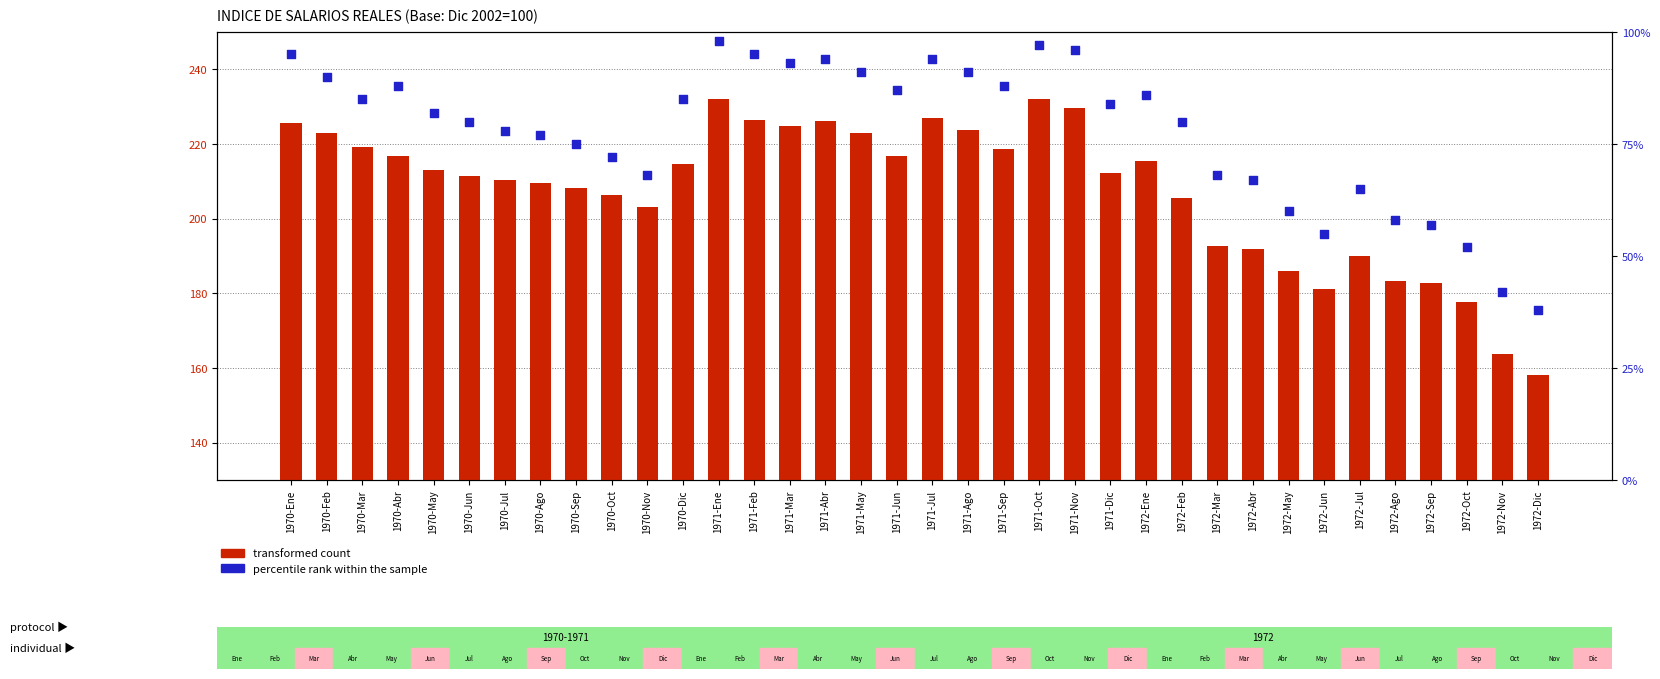

What are all the series names shown in the legend?

transformed count, percentile rank within the sample